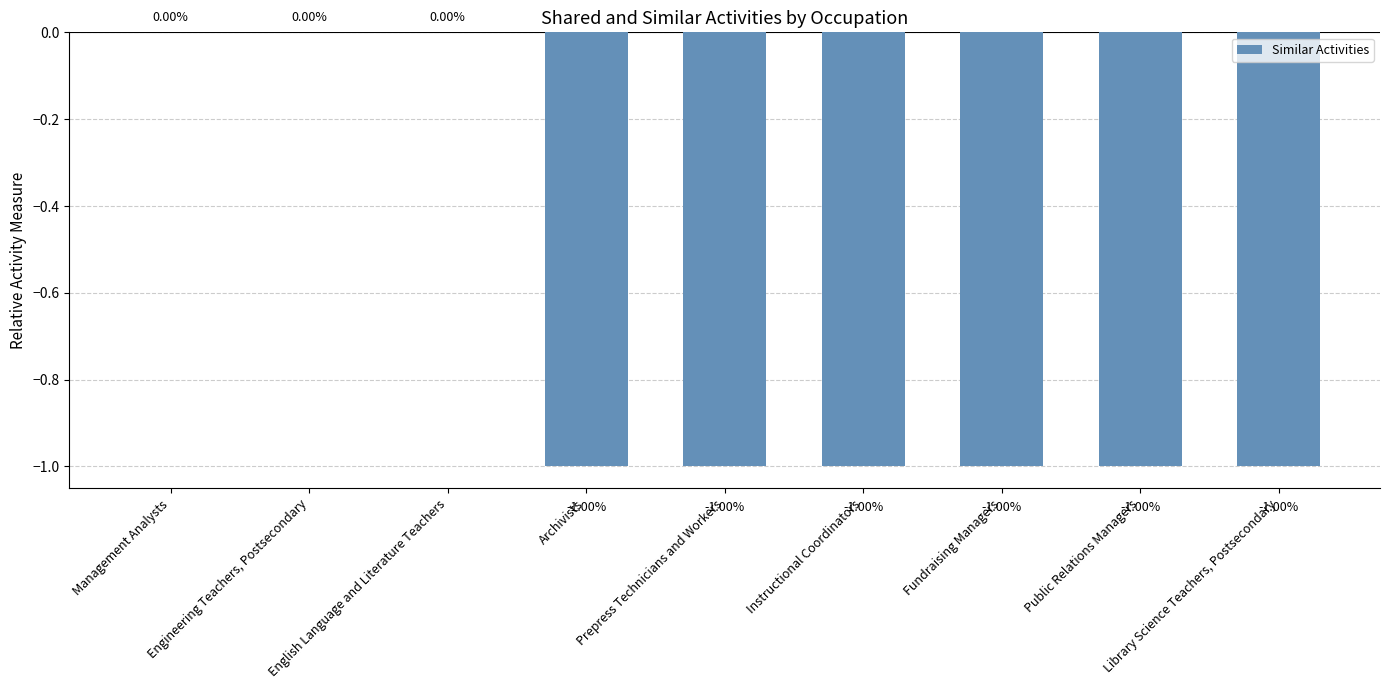

What is the sum of all values?

-6